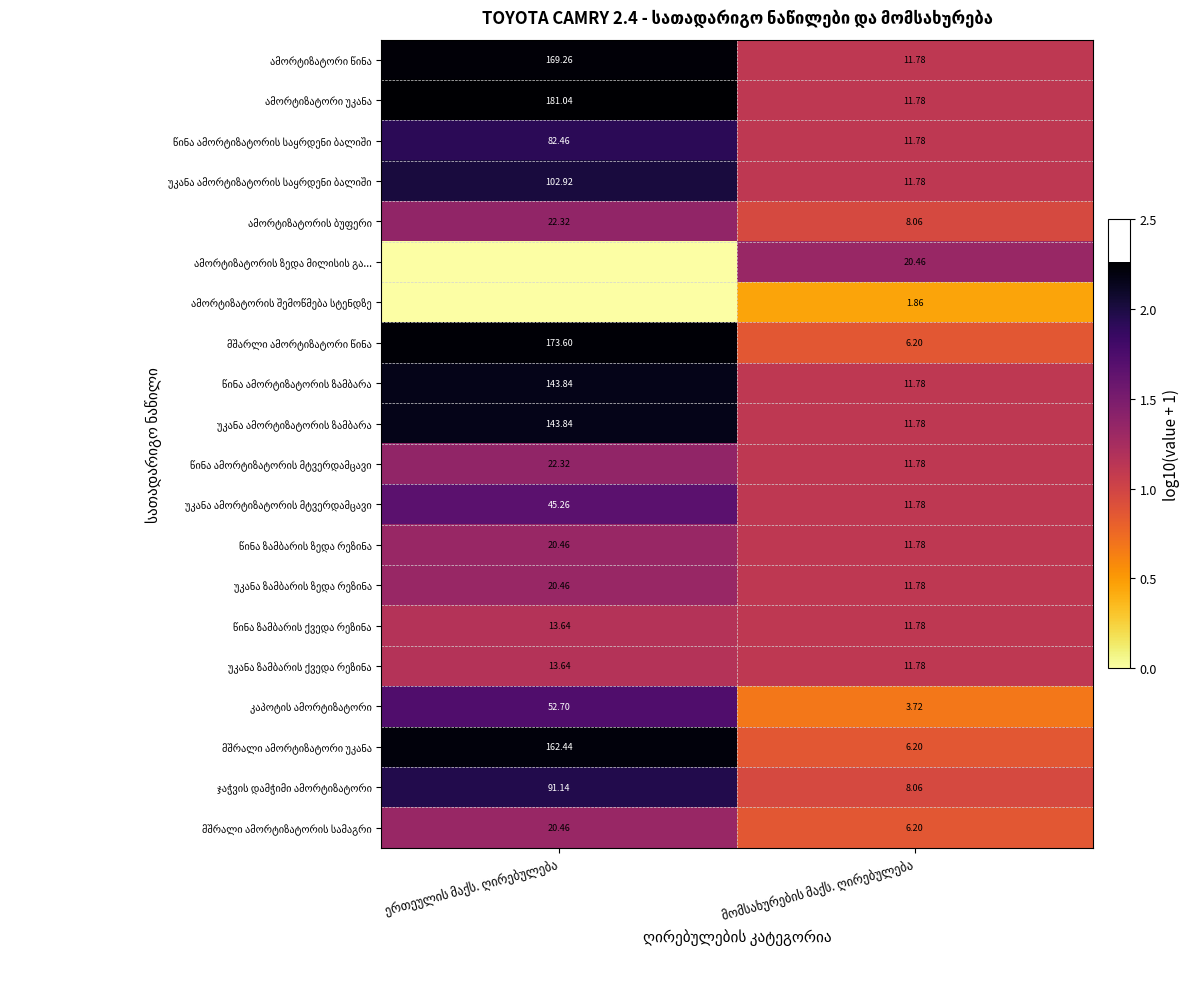

At which category does the chart reach its minimum across all series?

ერთეულის მაქს. ღირებულება